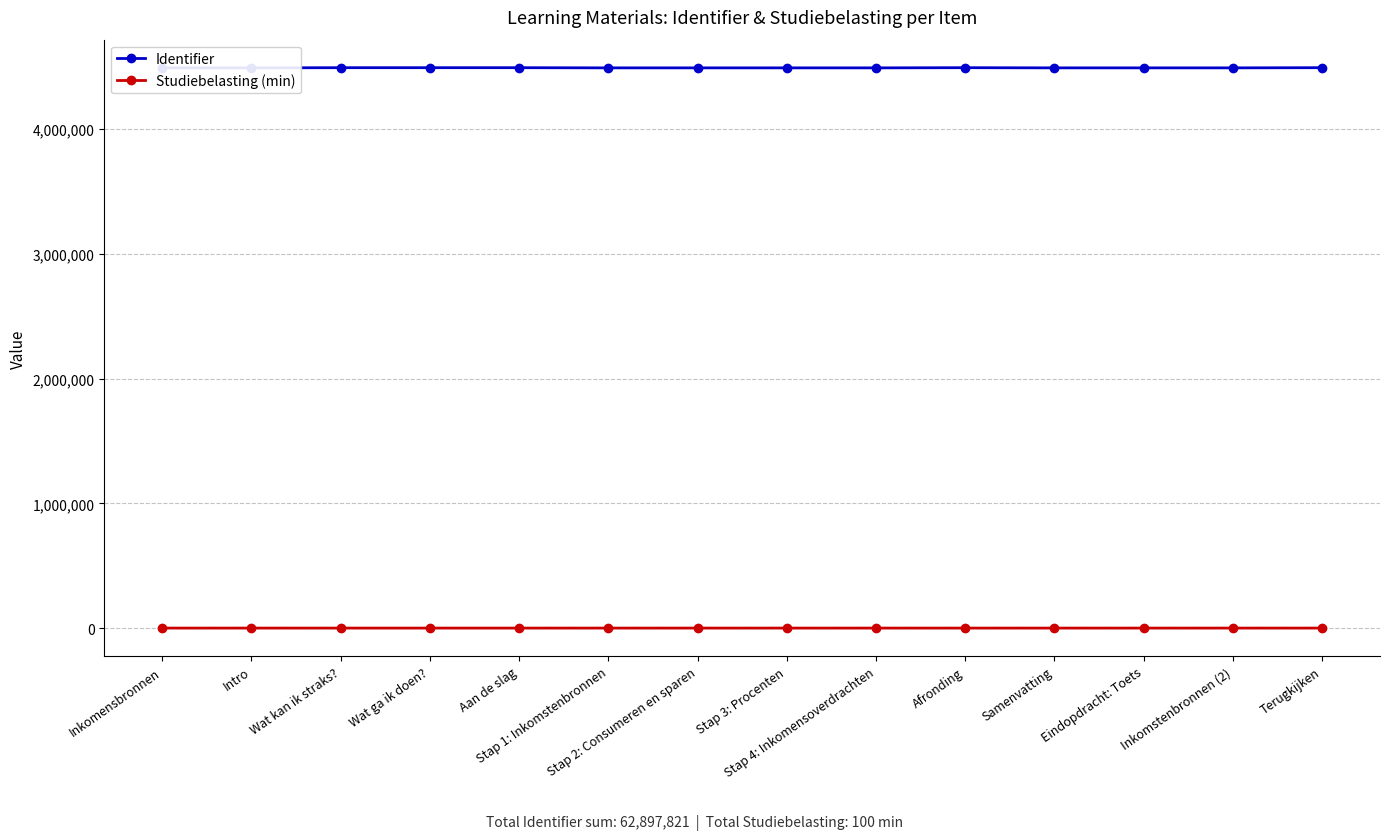

True or false: Studiebelasting (min) has a value of 20 at Intro.

True